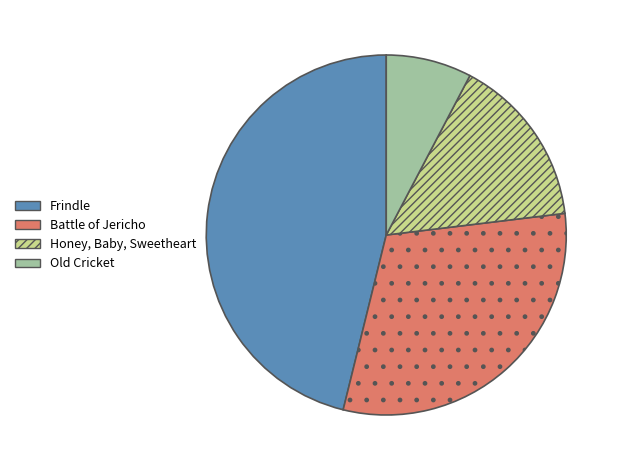

Count the number of slices in the pie.

4